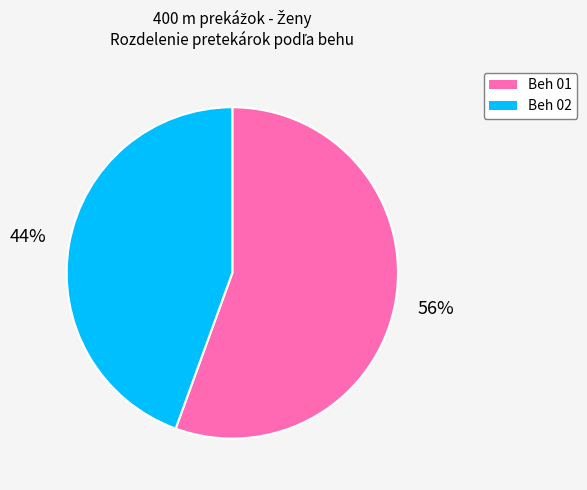

Approximately how many times larger is the value at Beh 02 compared to Beh 01?

0.8